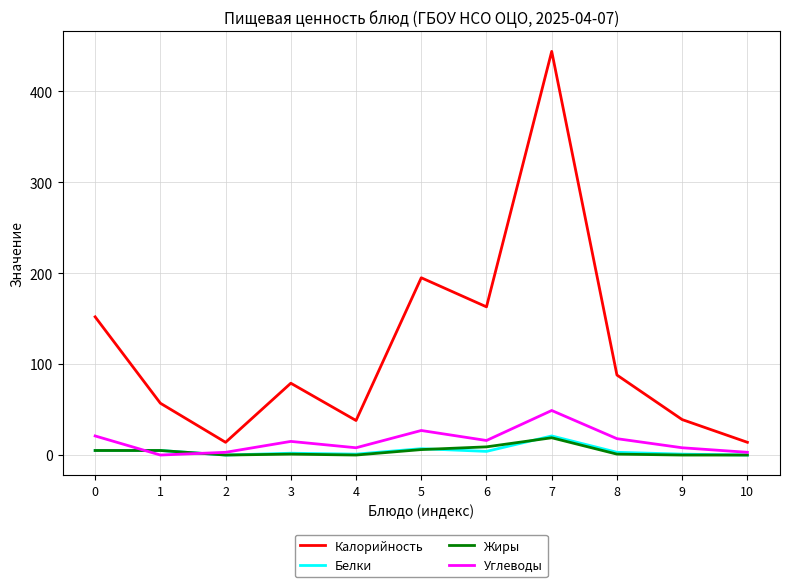

What are all the series names shown in the legend?

Калорийность, Белки, Жиры, Углеводы